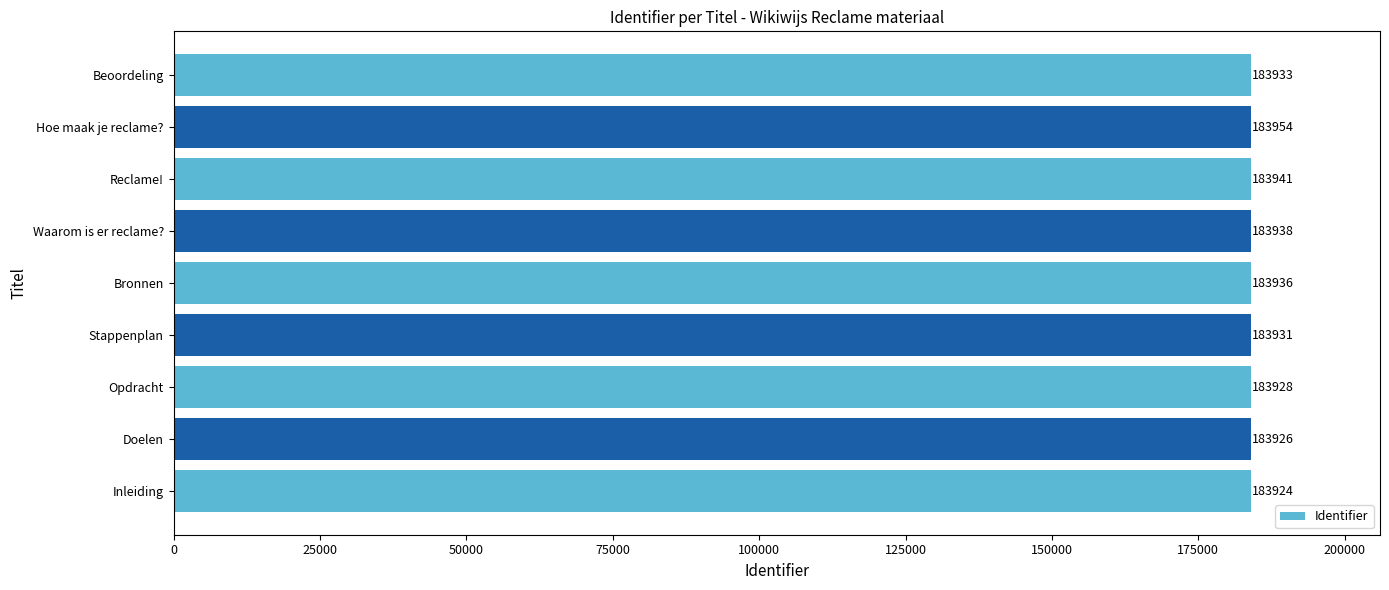

Reading bottom to top, transcribe all the data shown in this chart.

Inleiding=183924	Doelen=183926	Opdracht=183928	Stappenplan=183931	Bronnen=183936	Waarom is er reclame?=183938	Reclame!=183941	Hoe maak je reclame?=183954	Beoordeling=183933